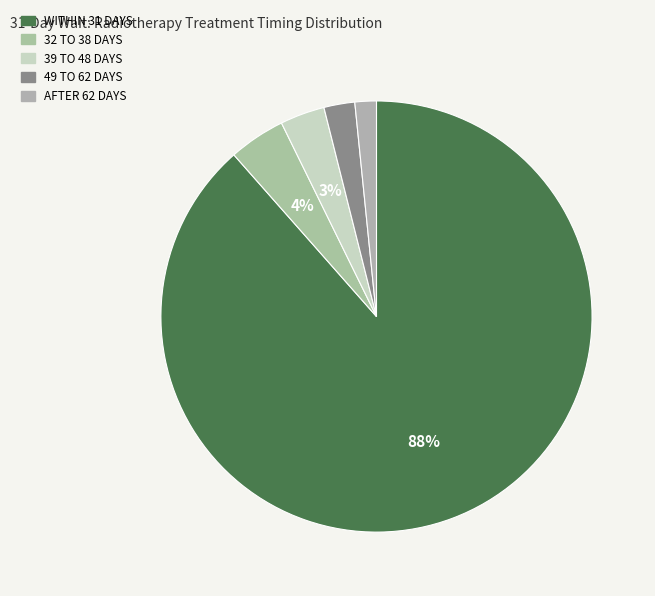

To the nearest percent, what is the difference between the largest and smallest slice percentages?

87%